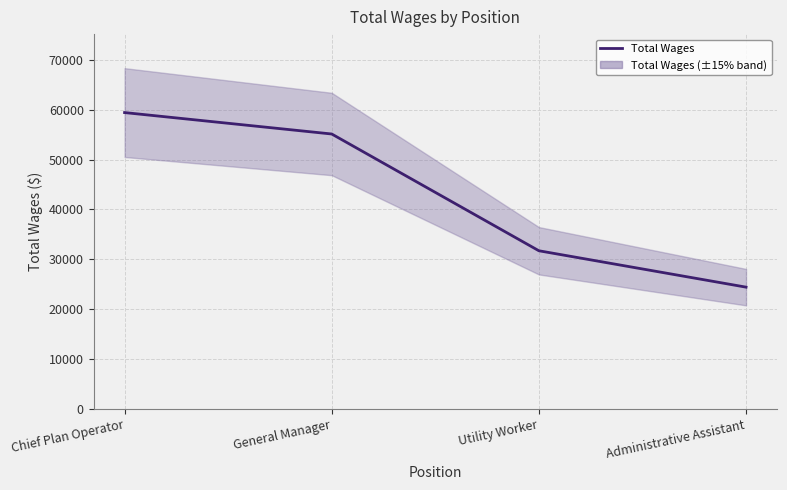

What is the sum of the values at Chief Plan Operator and Administrative Assistant?

83804